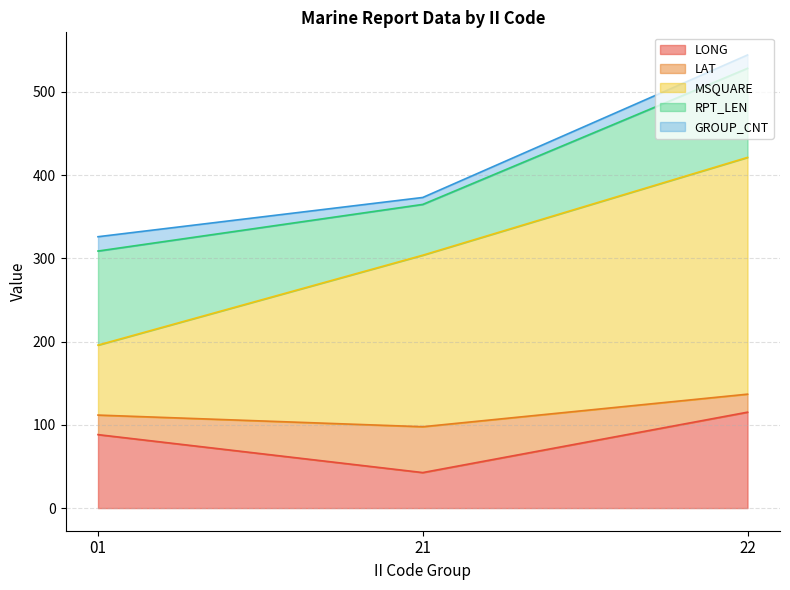

Is it true that GROUP_CNT equals 5.7 at 22?

False